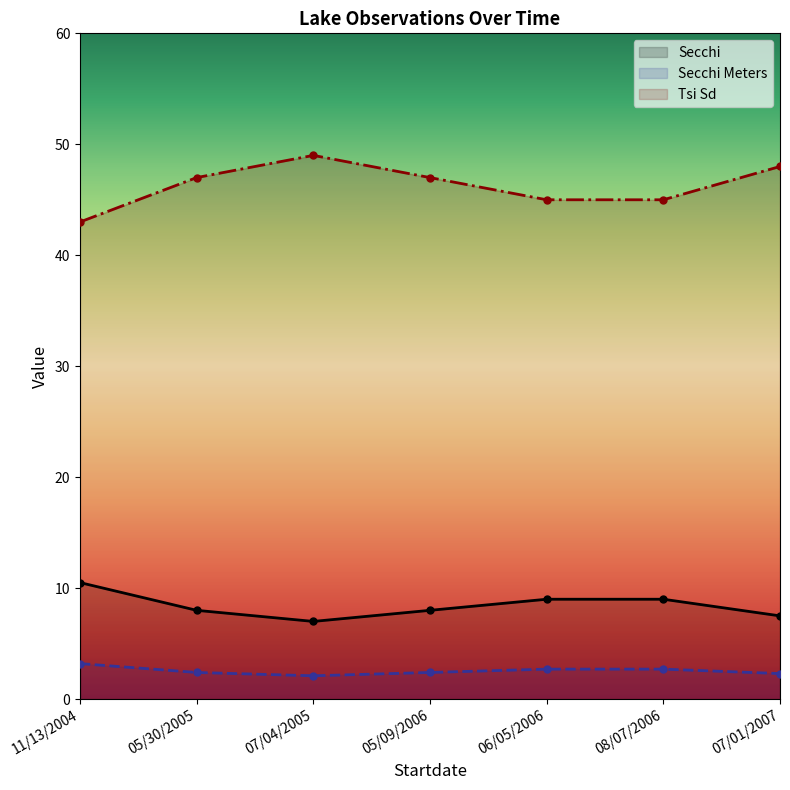

What is the label of the 4th point from the left?

05/09/2006